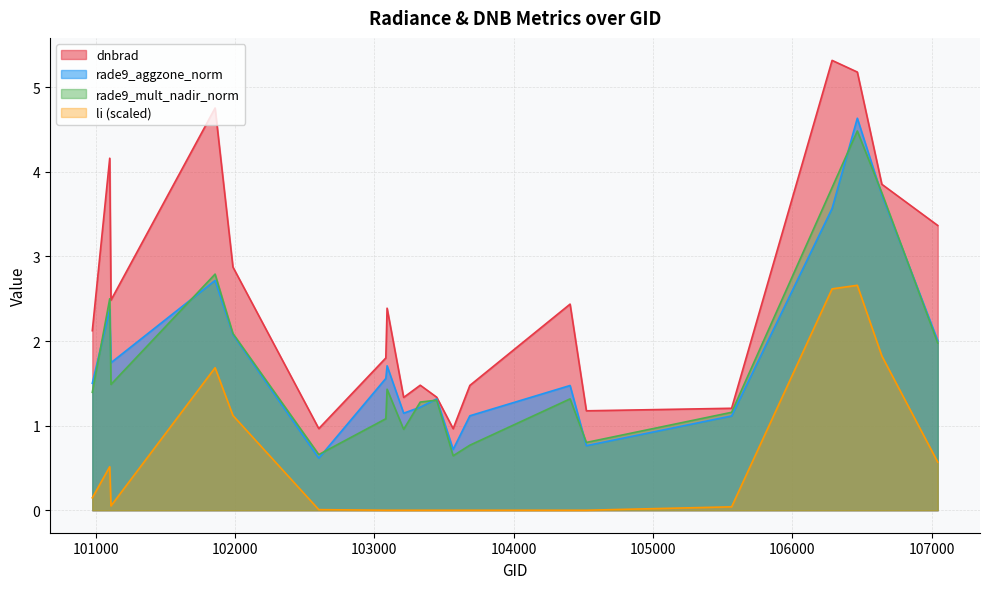

What is the difference between the maximum and minimum values in the li series?

2.7